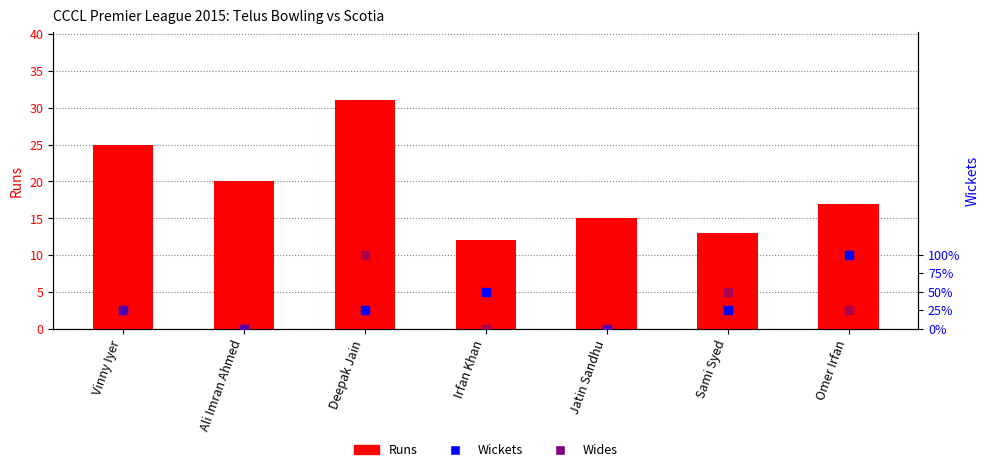

Which series has the largest Y range (max minus min)?

Runs